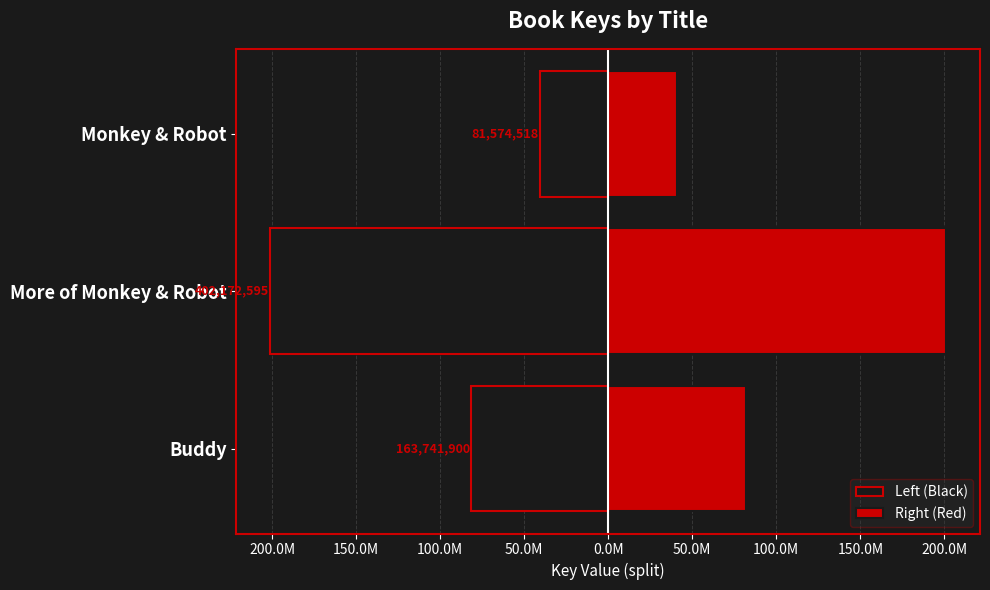

What is the highest value of the Left (Black) series?

-40787259.0